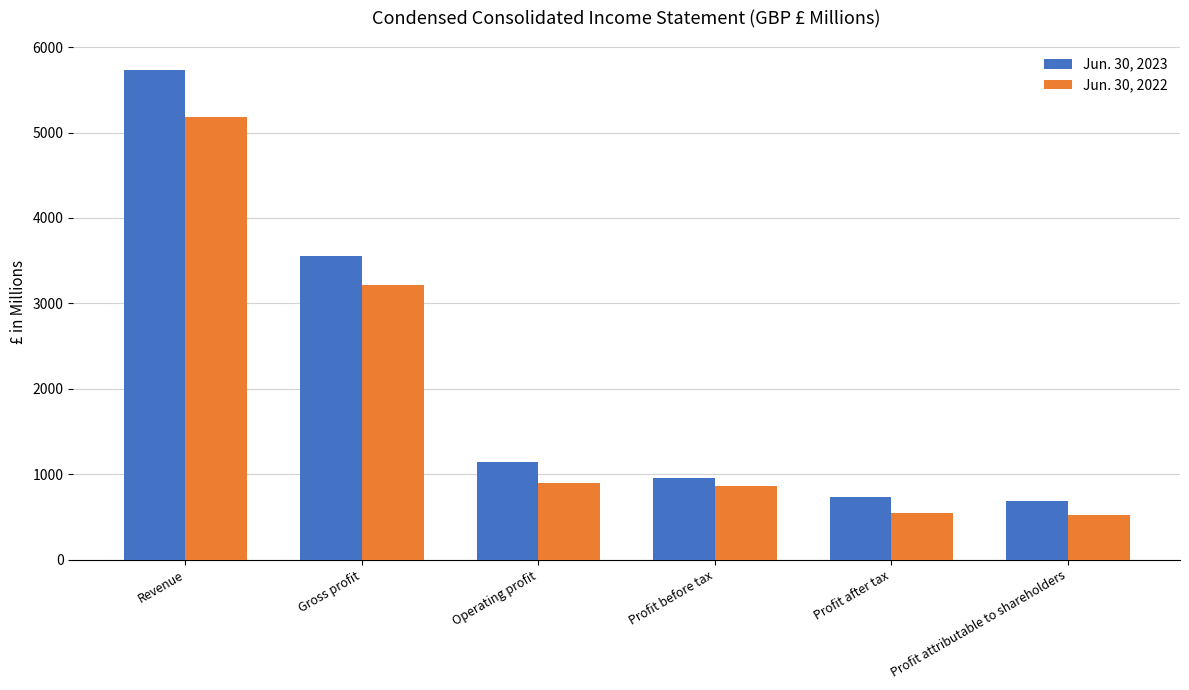

Between Gross profit and Profit attributable to shareholders, which series saw the biggest shift?

Jun. 30, 2023